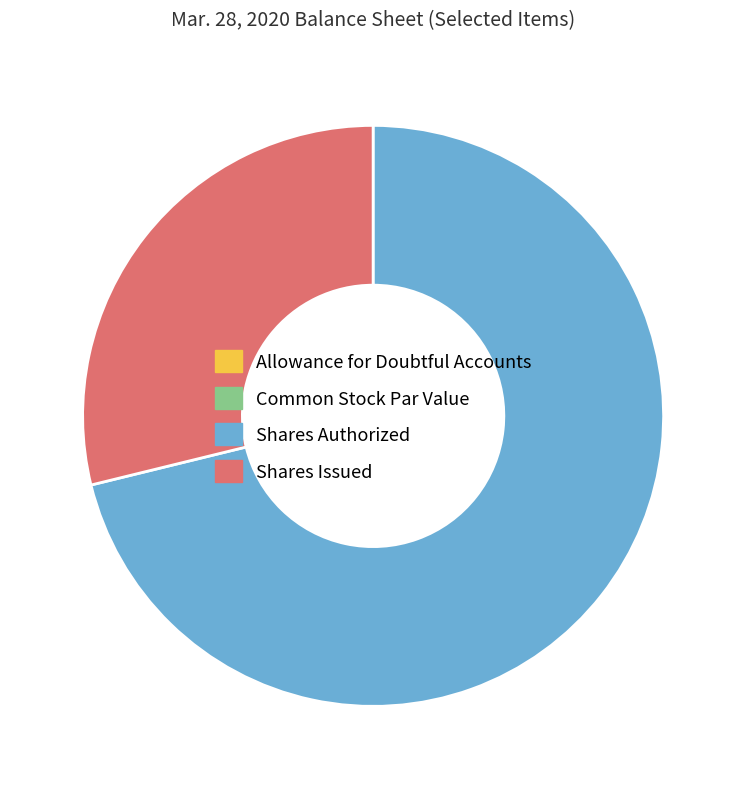

Is there a majority slice in this chart?

Yes